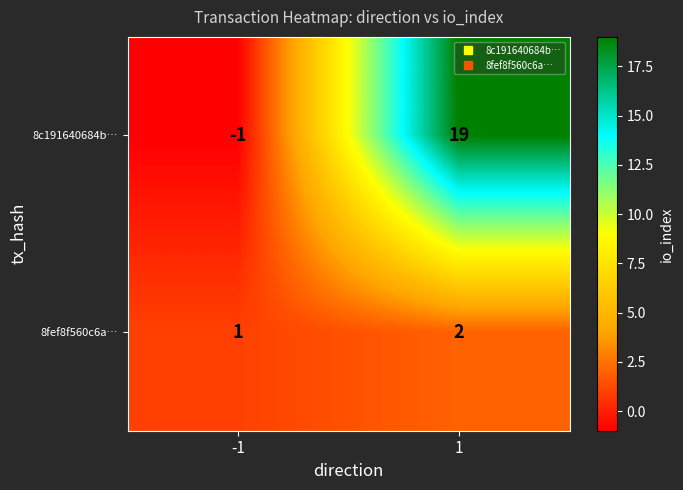

Reading right to left, extract all data points from this chart.

8c191640684b…: 19	-1
8fef8f560c6a…: 2	1